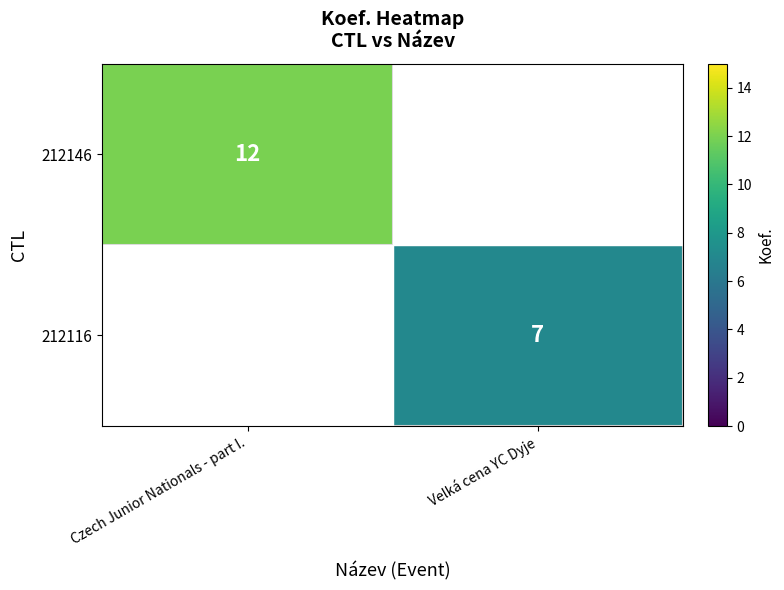

The value of 212116 at Velká cena YC Dyje is 7. True or false?

True